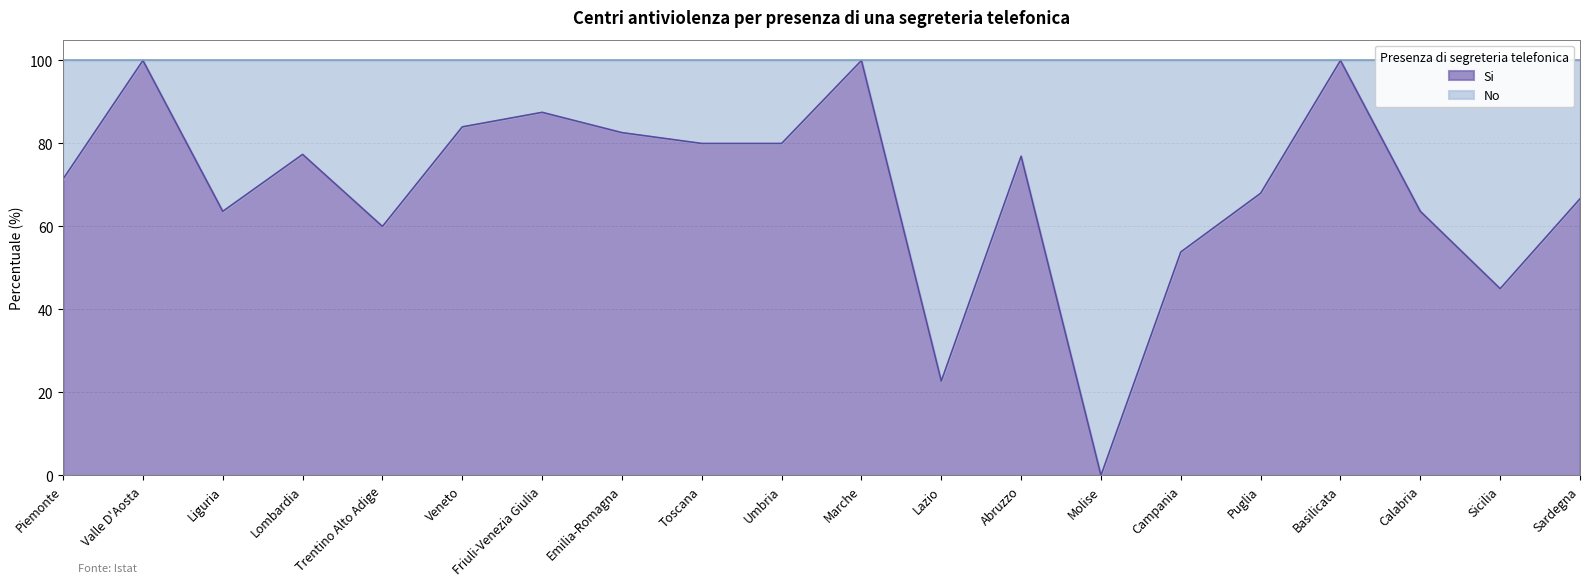

How many values are above zero?

19